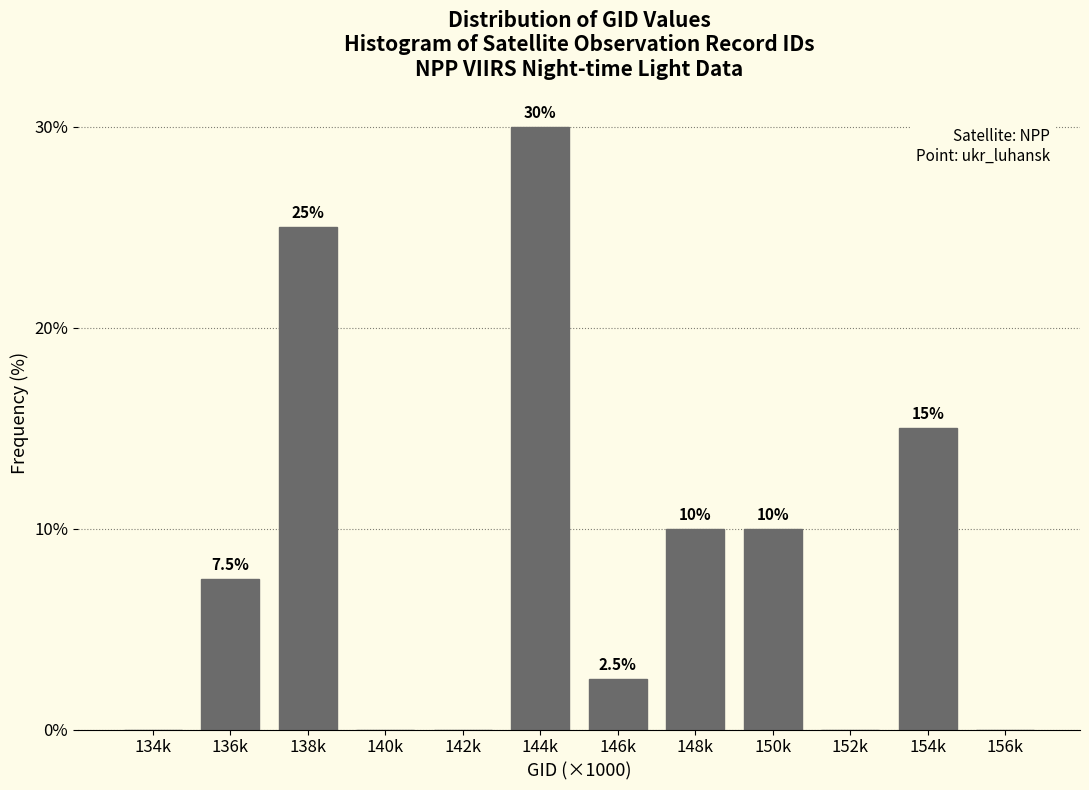

Reading right to left, transcribe all the data shown in this chart.

156k=0.0	154k=15.0	152k=0.0	150k=10.0	148k=10.0	146k=2.5	144k=30.0	142k=0.0	140k=0.0	138k=25.0	136k=7.5	134k=0.0